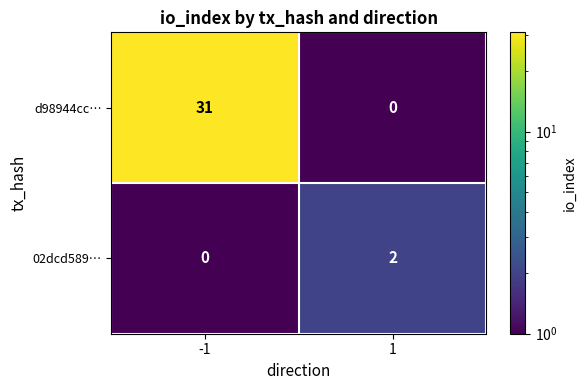

What is the difference between the maximum and minimum values in the d98944cc… series?

31